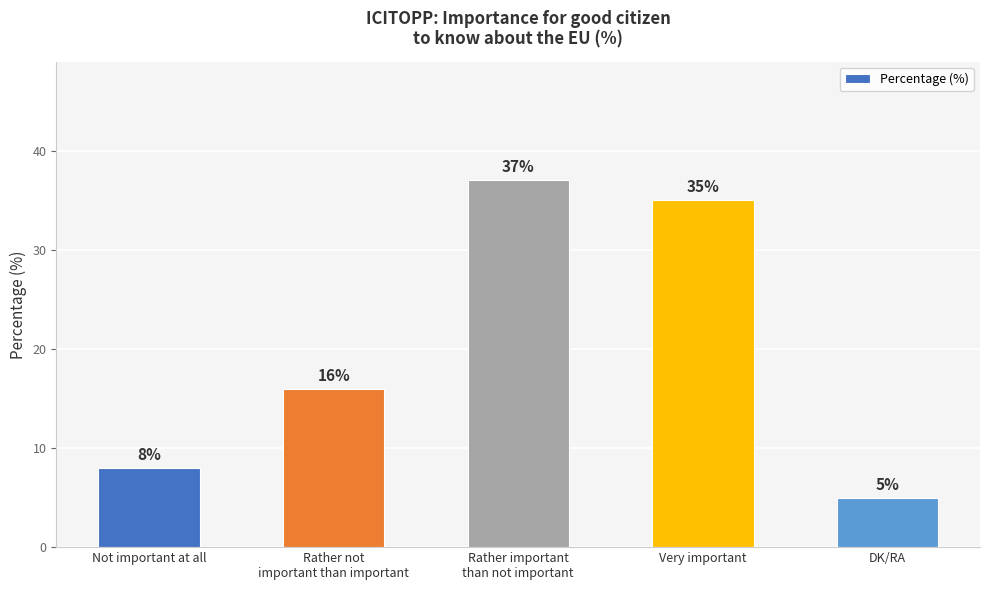

List the labels in order of value, smallest first.

DK/RA, Not important at all, Rather not
important than important, Very important, Rather important
than not important